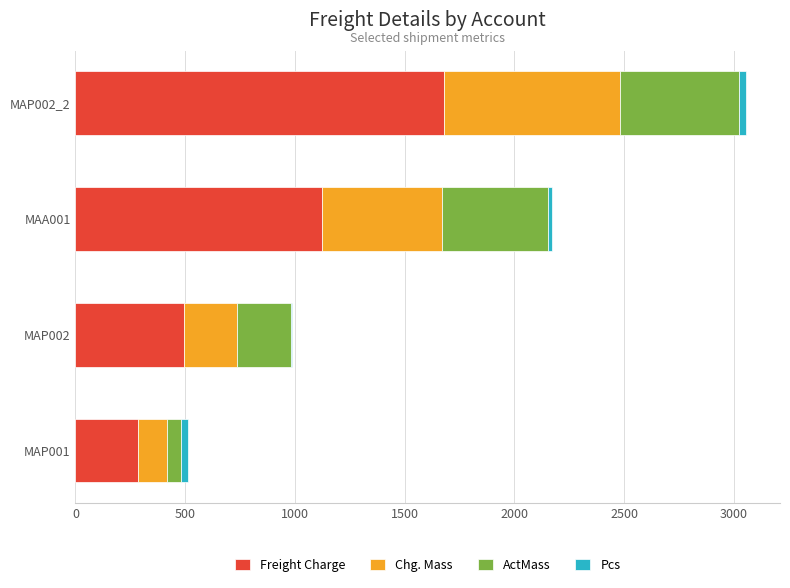

At which category is the sum across all series the highest?

MAP002_2